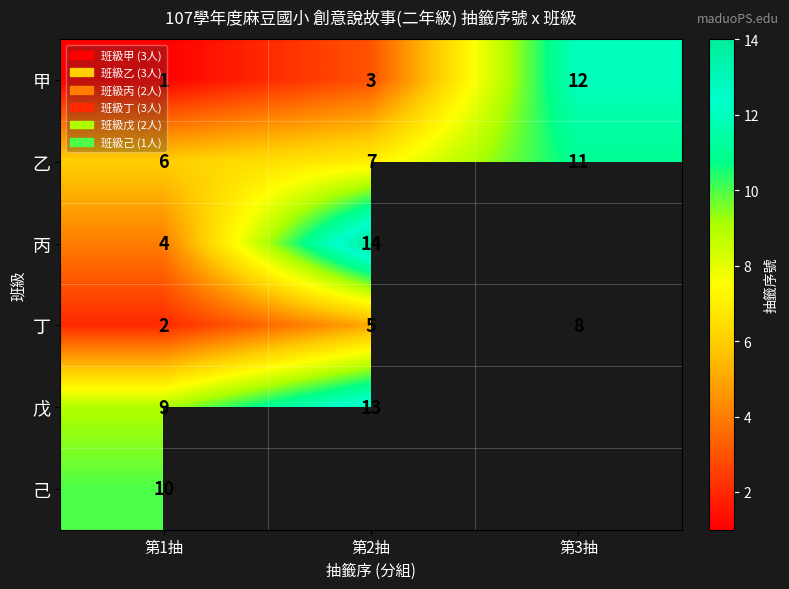

What is the smallest value displayed?

1.0